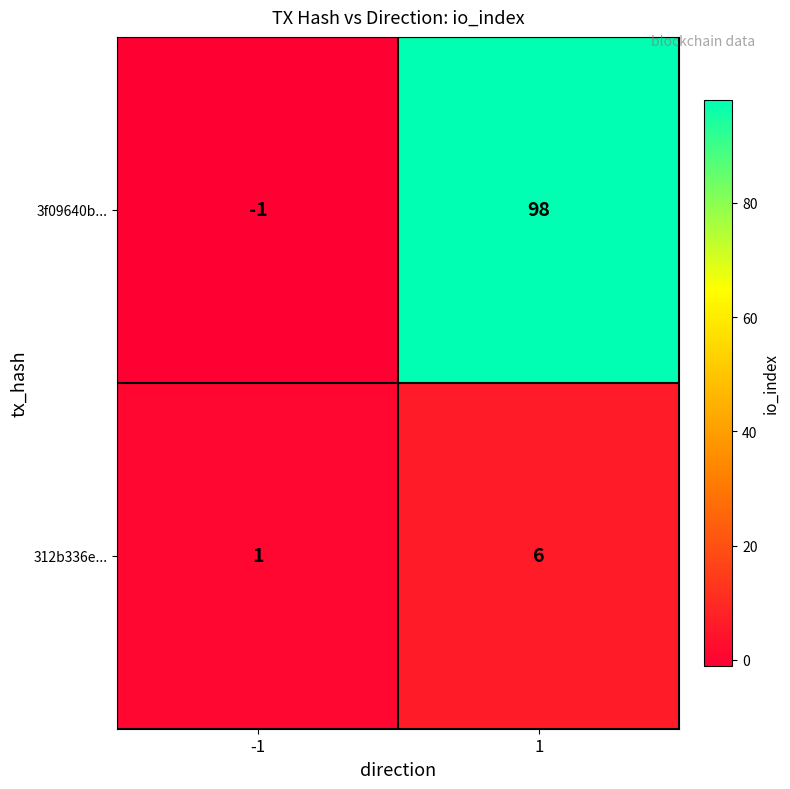

Is it true that 3f09640b... equals 147 at 1?

False